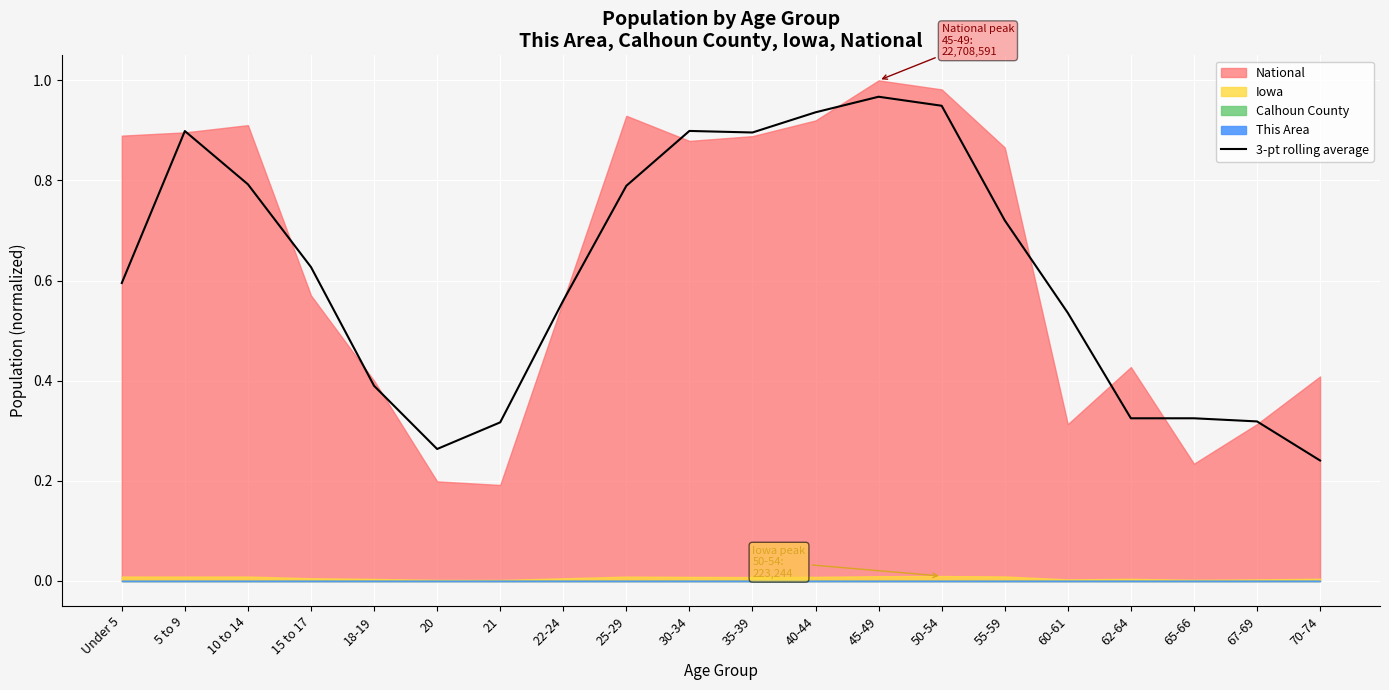

Where is 3-pt rolling average nearest to the value 0?

70-74